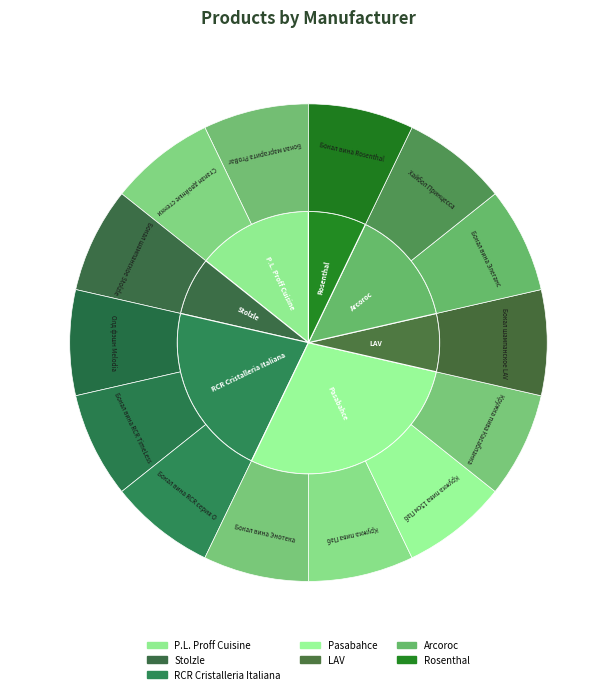

To the nearest percent, what percentage of the pie is RCR Cristalleria Italiana?

21%